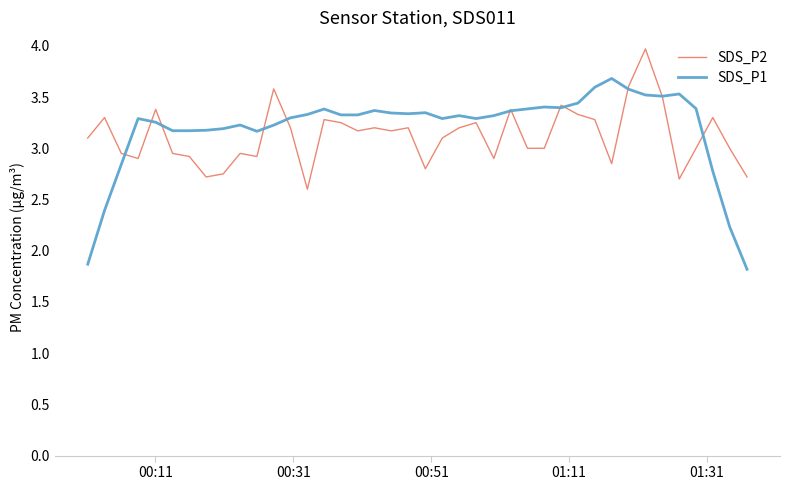

List the series in order of their overall mean, highest first.

SDS_P1, SDS_P2